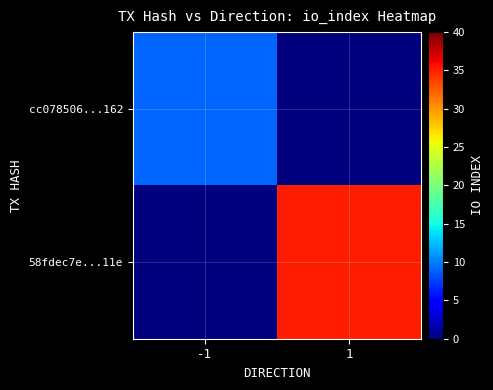

Between -1 and 1, which series saw the biggest shift?

58fdec7e...11e